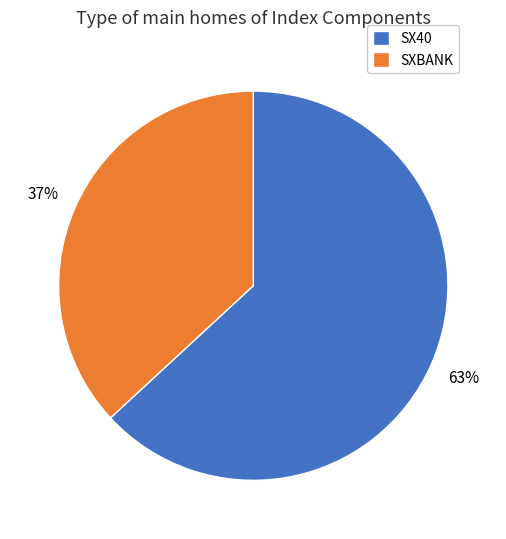

To the nearest percent, what percentage of the pie is SX40?

63%